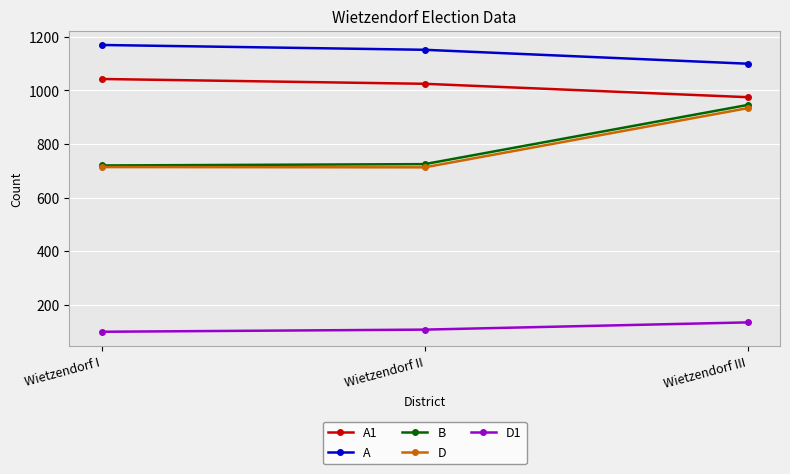

What is the sum of the A values at Wietzendorf I and Wietzendorf III?

2270